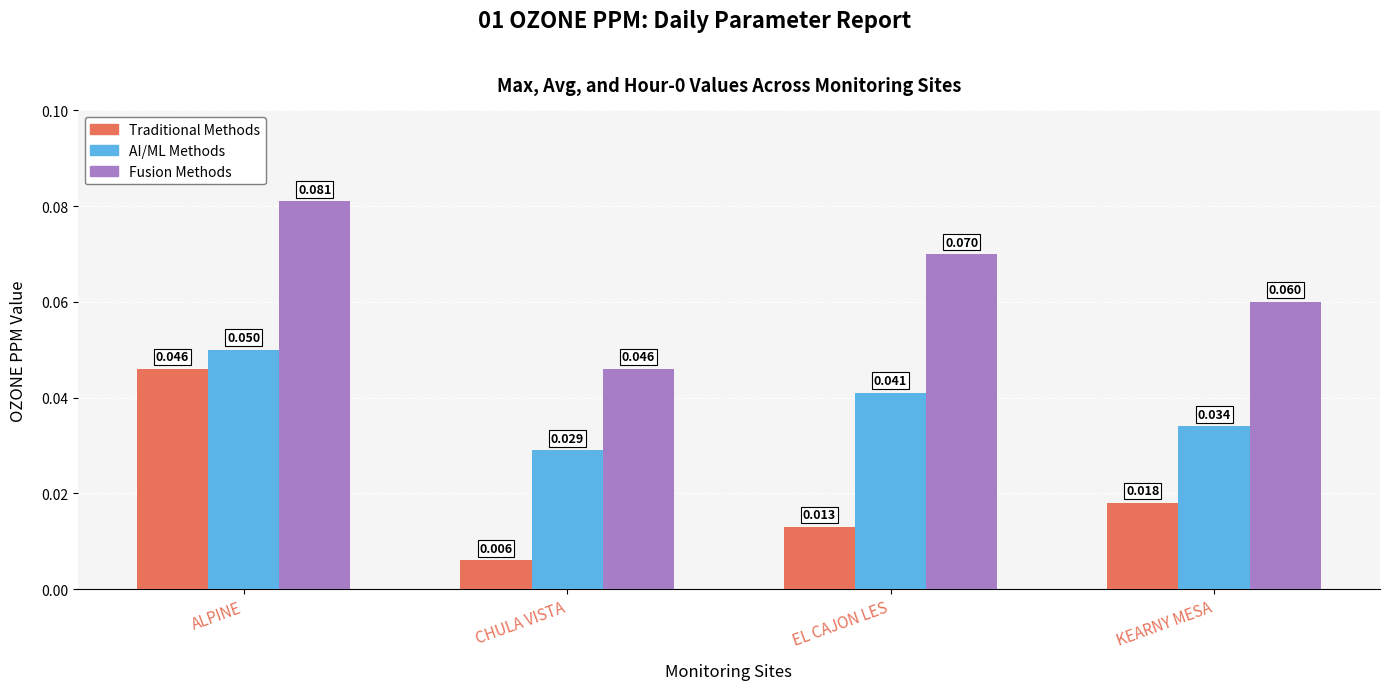

At which label is AI/ML Methods closest to 0?

CHULA VISTA